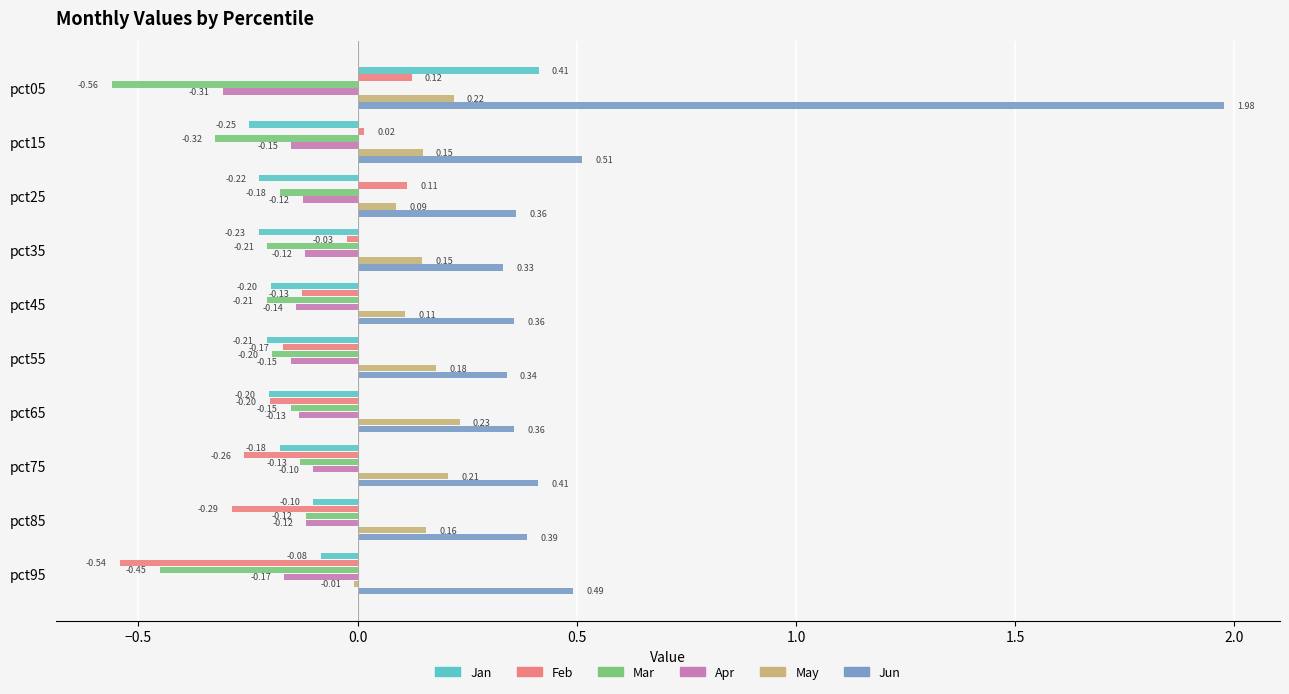

Is the value of Feb at pct65 greater than the value of Jun at pct65?

No